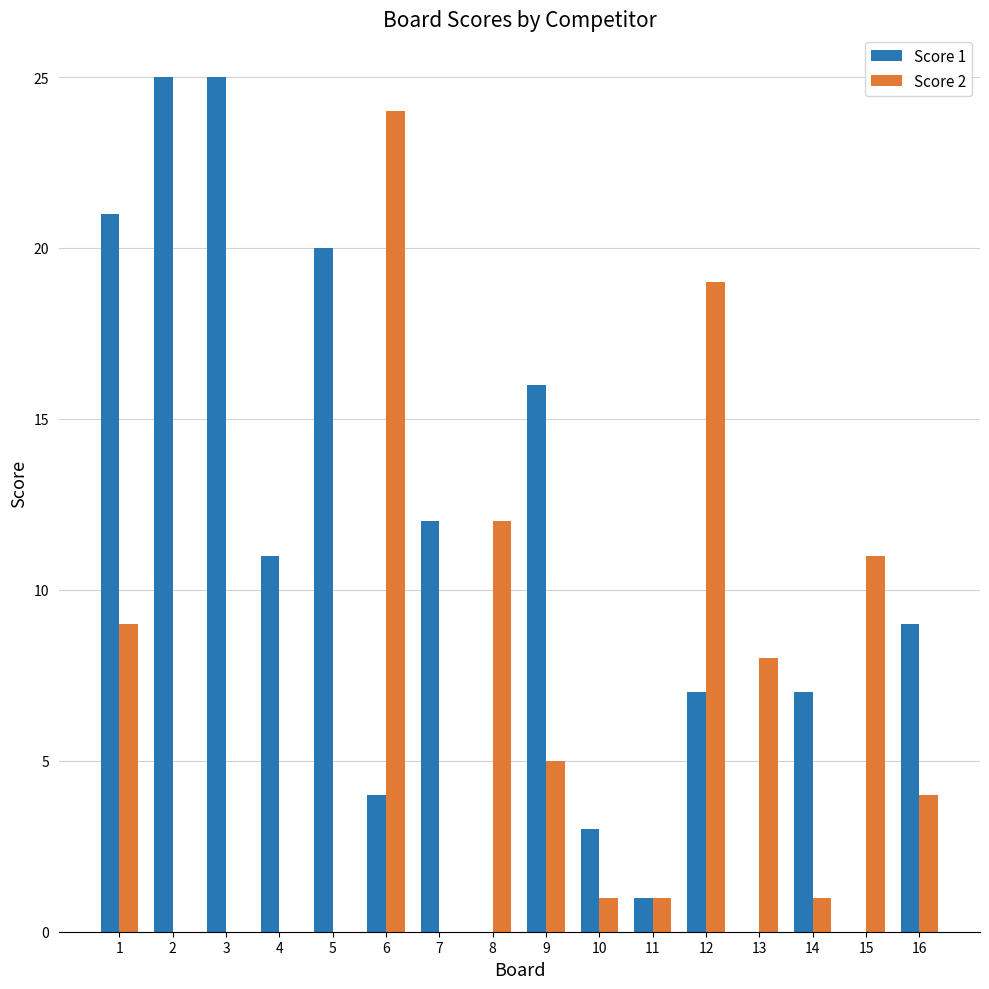

Where is Score 2 nearest to the value 12?

8